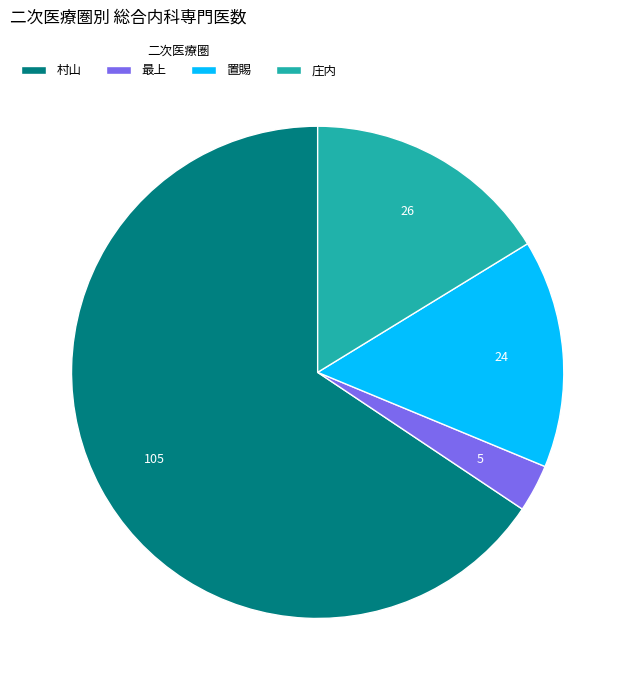

The 村山 slice represents 66% of the pie. True or false?

True